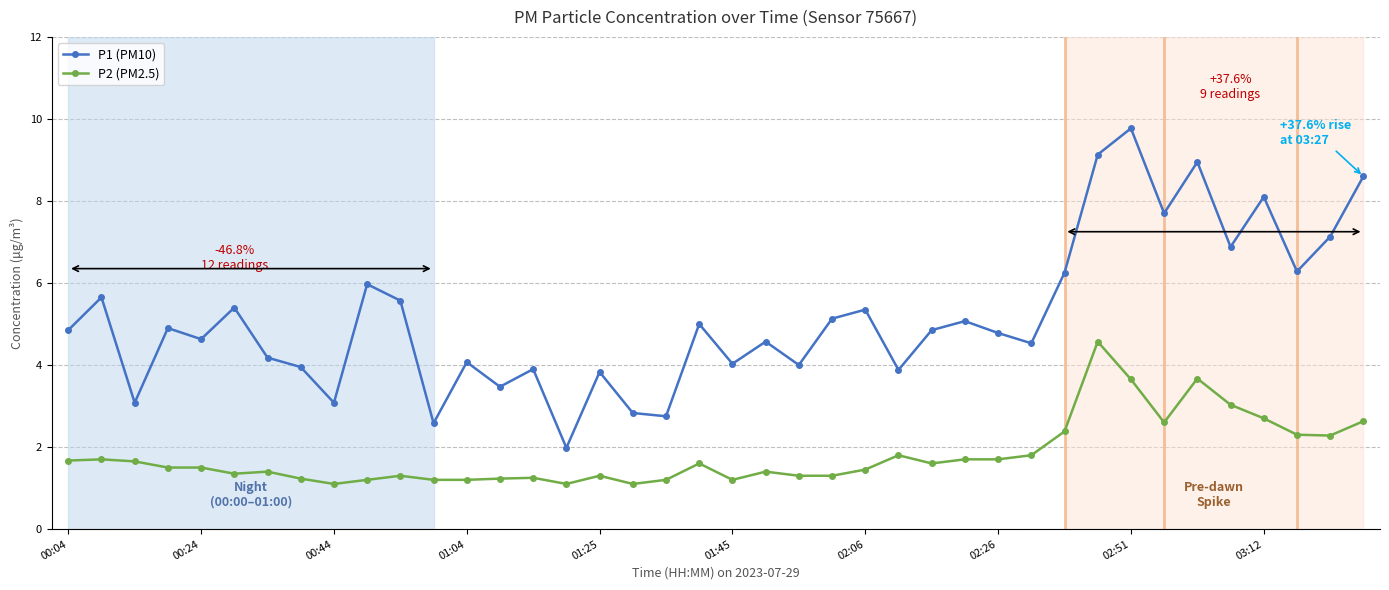

True or false: P1 (PM10) and P2 (PM2.5) cross at least once.

False